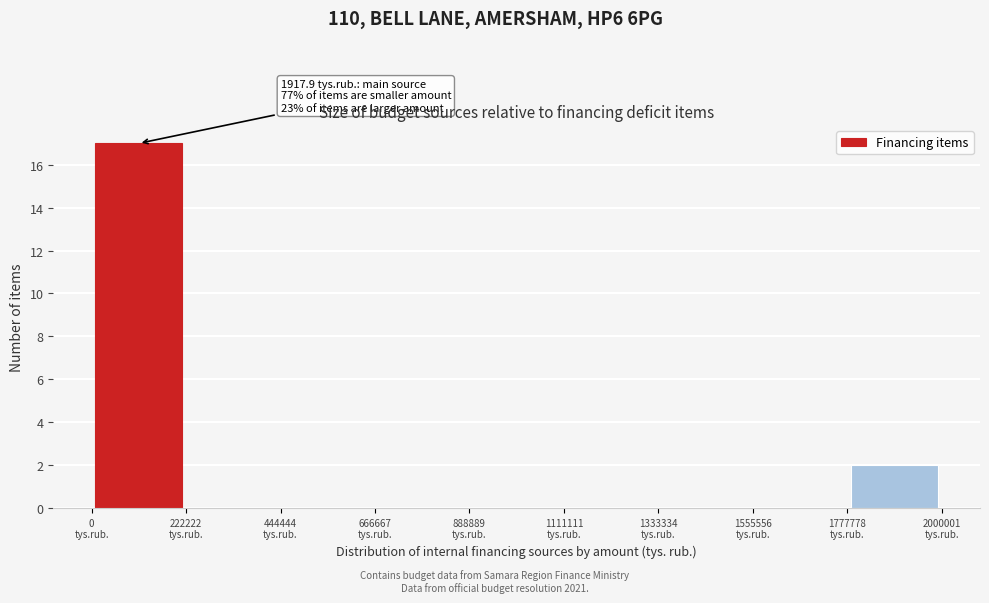

Which range on the x-axis has the tallest bar?

0 to 200000